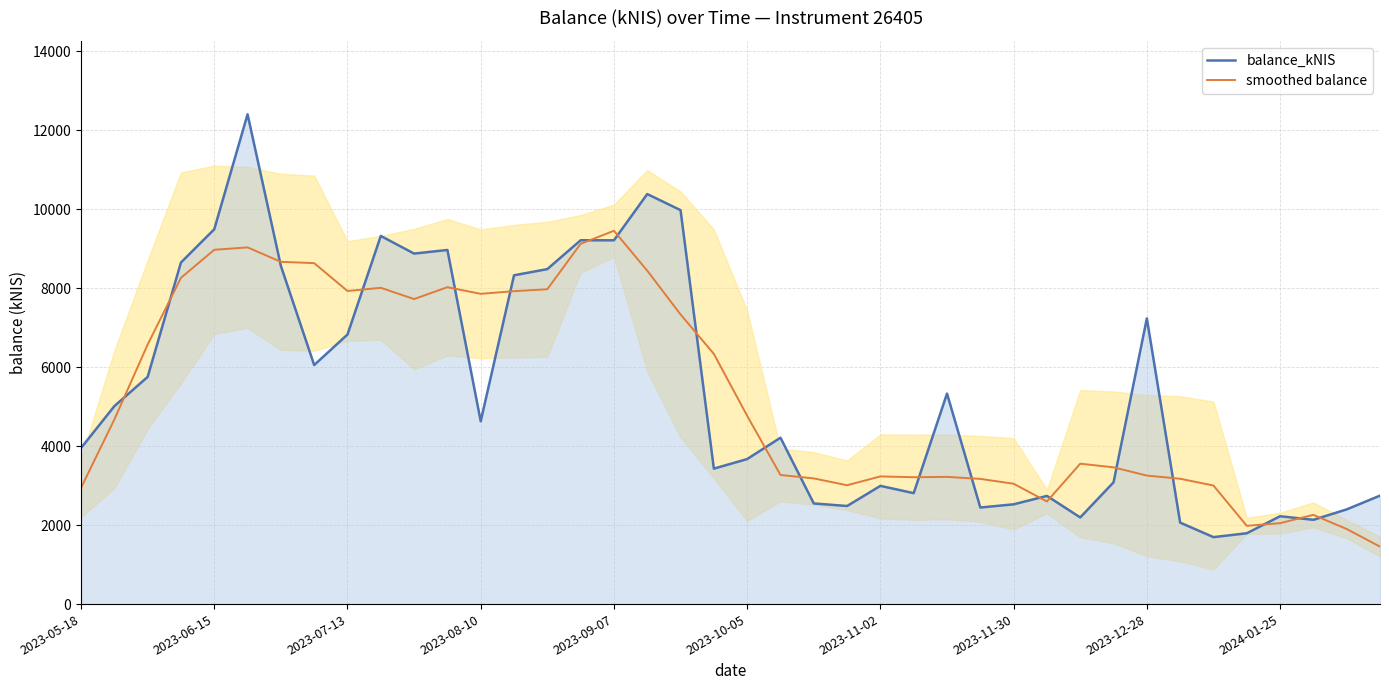

What is the highest value of the balance_kNIS series?

12398.1